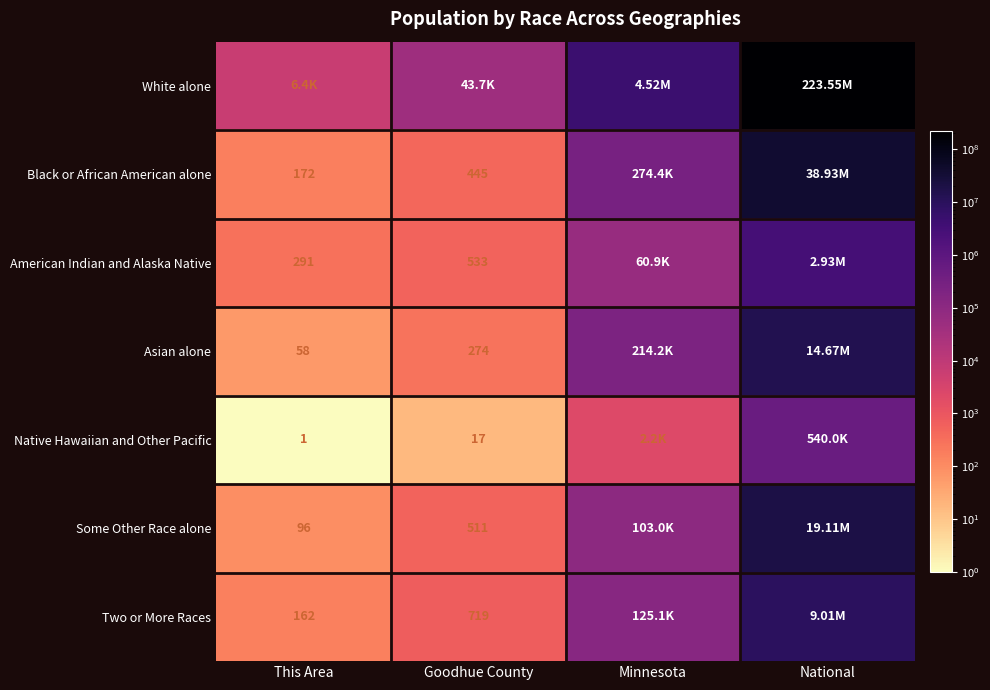

What is the difference between the American Indian and Alaska Native values at Goodhue County and This Area?

242